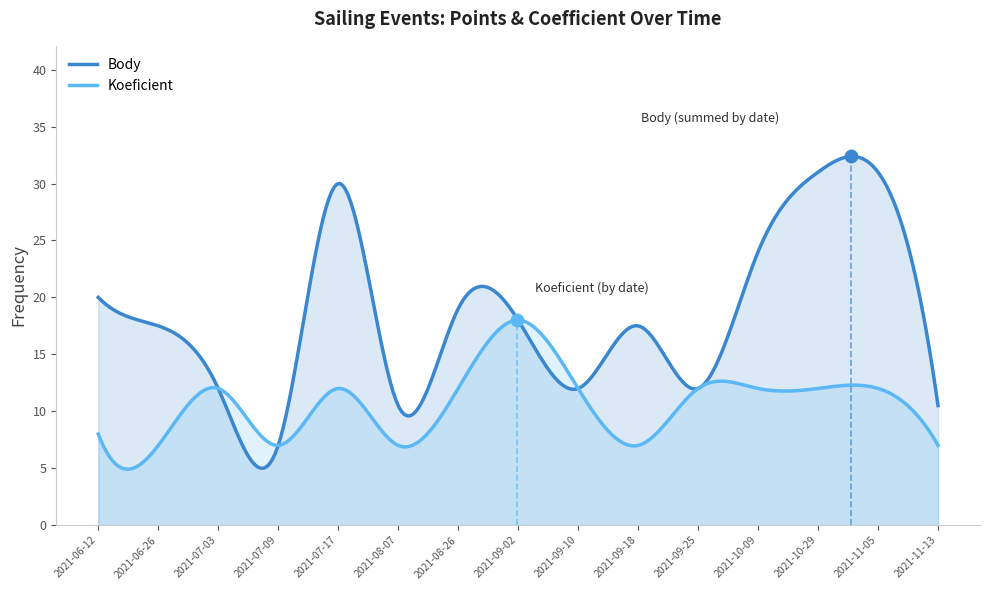

Which series has the widest spread of Y values?

Body